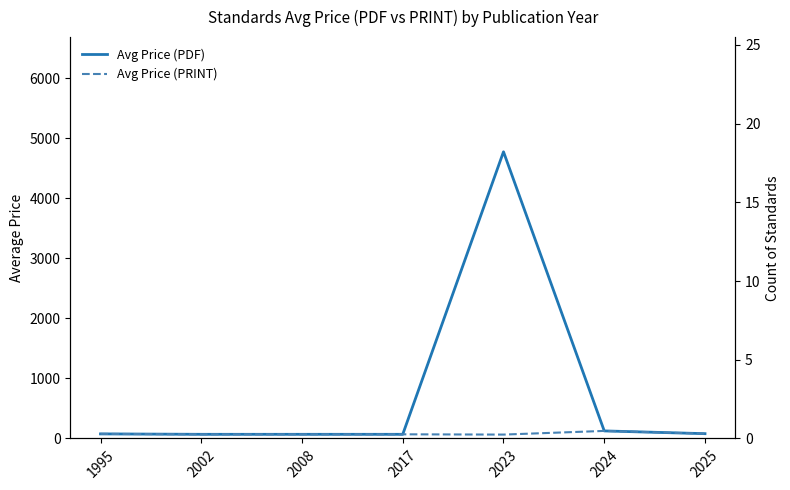

What are all the series names shown in the legend?

Avg Price (PDF), Avg Price (PRINT)